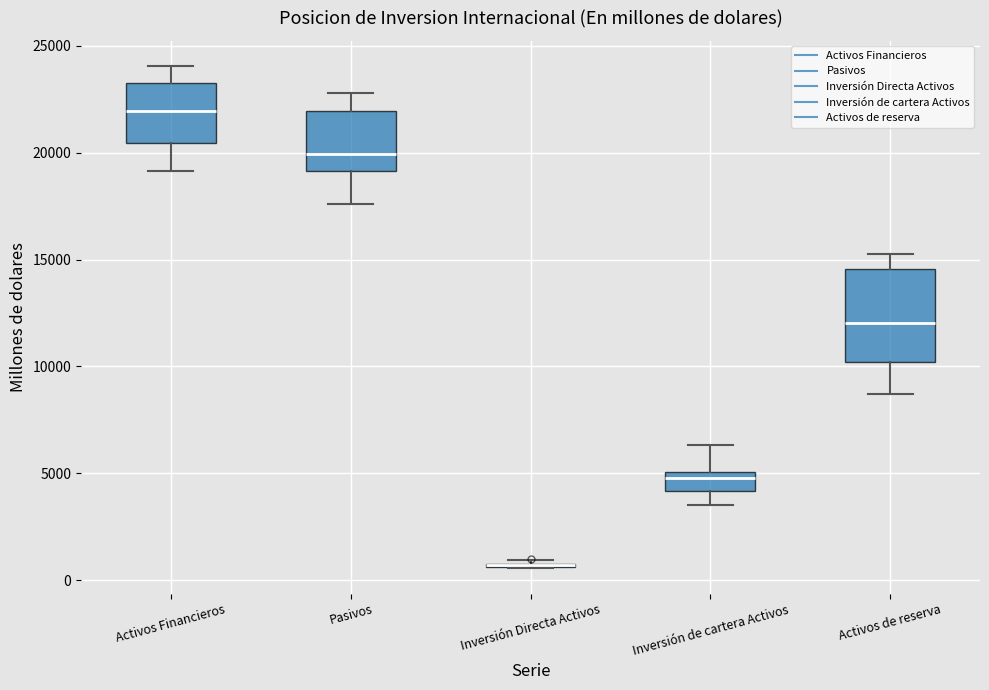

Reading left to right, read every box against the y-axis: the position of its median line, the range the box covers, and the ends of its whiskers. The values are not printed on the chart, so give them approximately, as read against the axis.

Activos Financieros: median 22000, box 20500 to 23500, whiskers 19000 to 24000
Pasivos: median 20000, box 19000 to 22000, whiskers 17500 to 23000
Inversión Directa Activos: box collapsed to a line at 500, whiskers 500 to 1000
Inversión de cartera Activos: median 5000 (just below the box's upper edge), box 4000 to 5000, whiskers 3500 to 6500
Activos de reserva: median 12000, box 10000 to 14500, whiskers 8500 to 15500